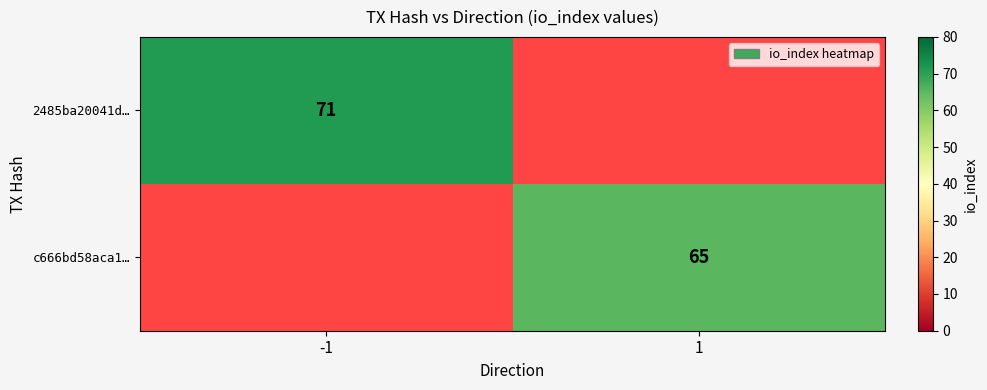

The c666bd58aca1… series shows 65 at 1. True or false?

True